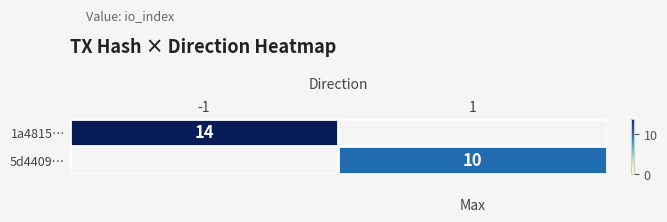

True or false: 1a4815… has a value of 14 at -1.

True